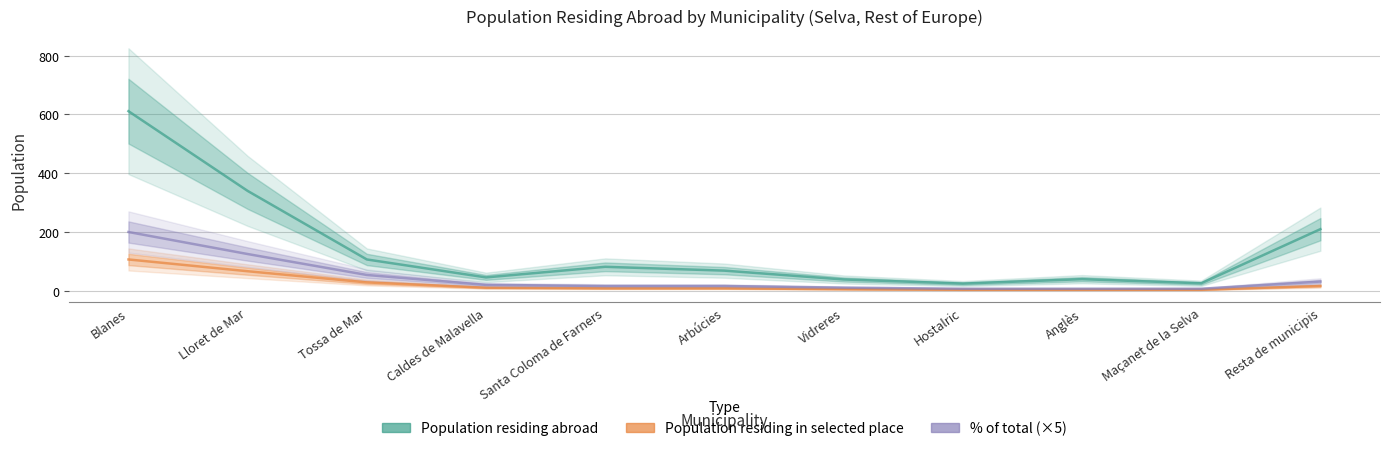

True or false: Population residing in selected place and Population residing abroad cross at least once.

False